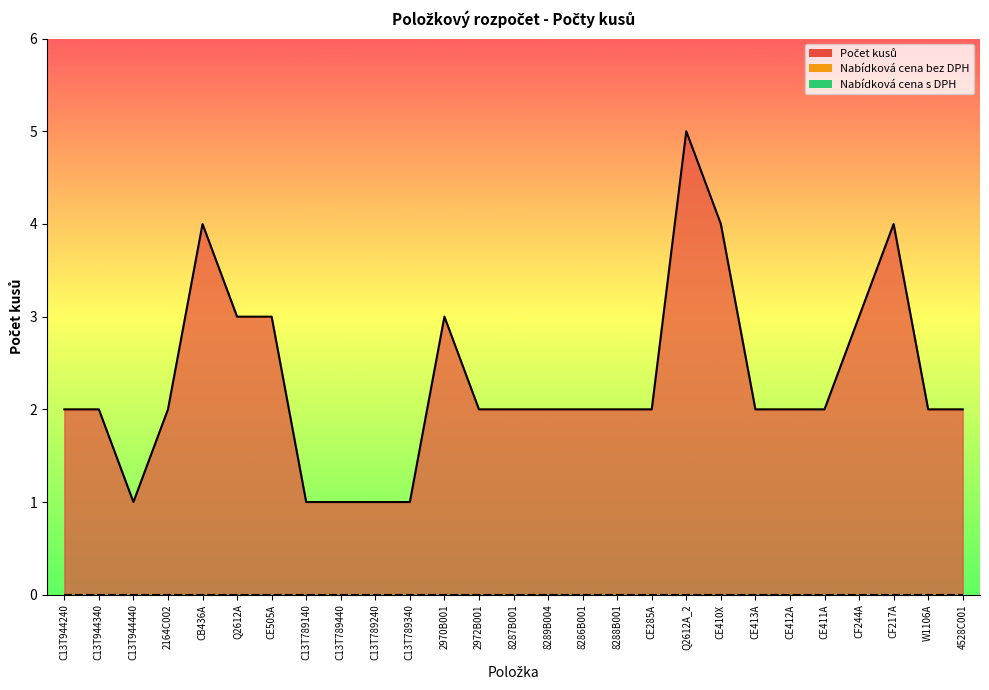

How many series are shown in this chart?

3